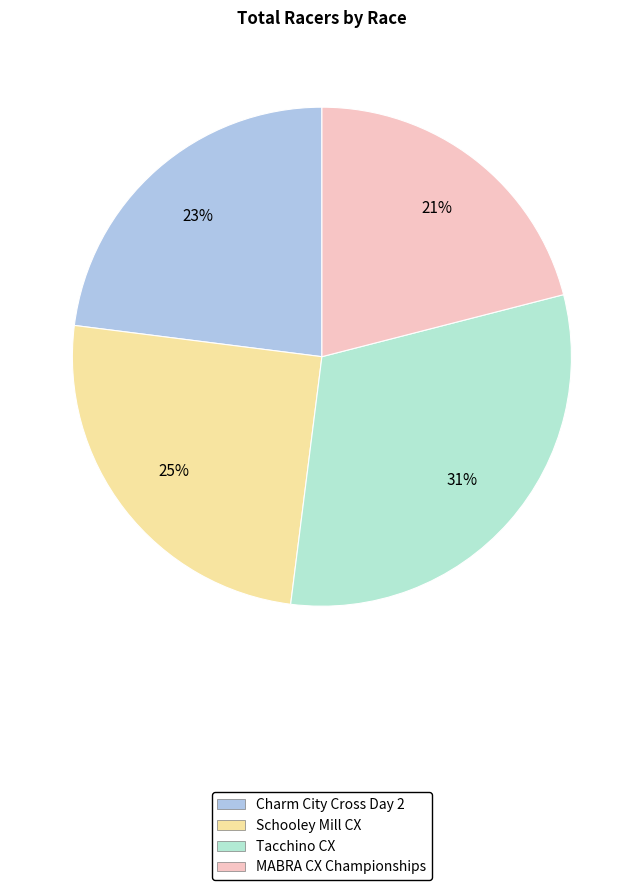

Rank the categories by value from lowest to highest.

MABRA CX Championships, Charm City Cross Day 2, Schooley Mill CX, Tacchino CX